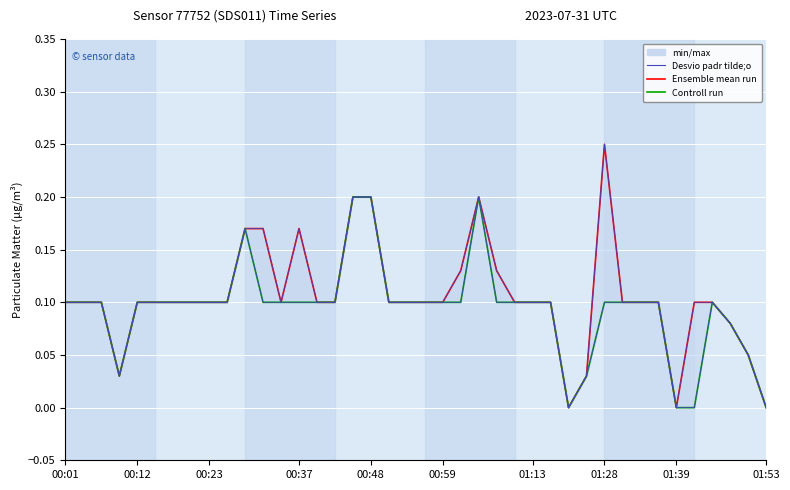

What is the greatest value displayed?

0.2